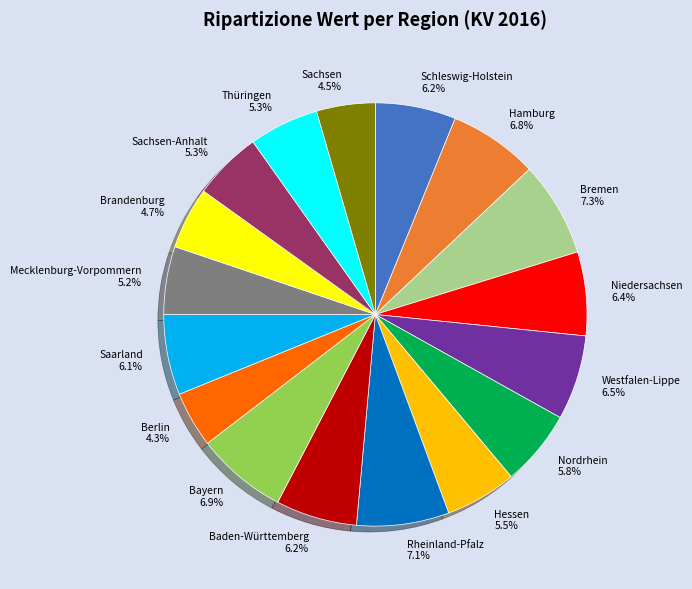

What is the ratio of the value at Baden-Württemberg to the value at Nordrhein?

1.1